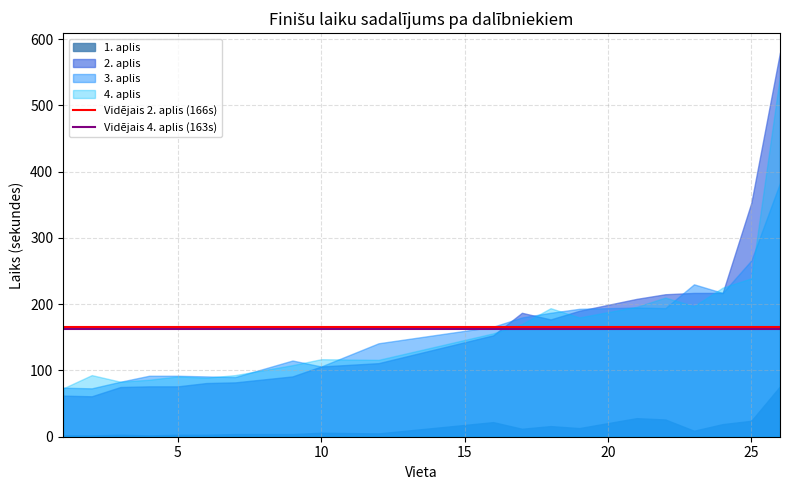

What is the average value of the Vidējais 4. aplis (163s) series?

163.1